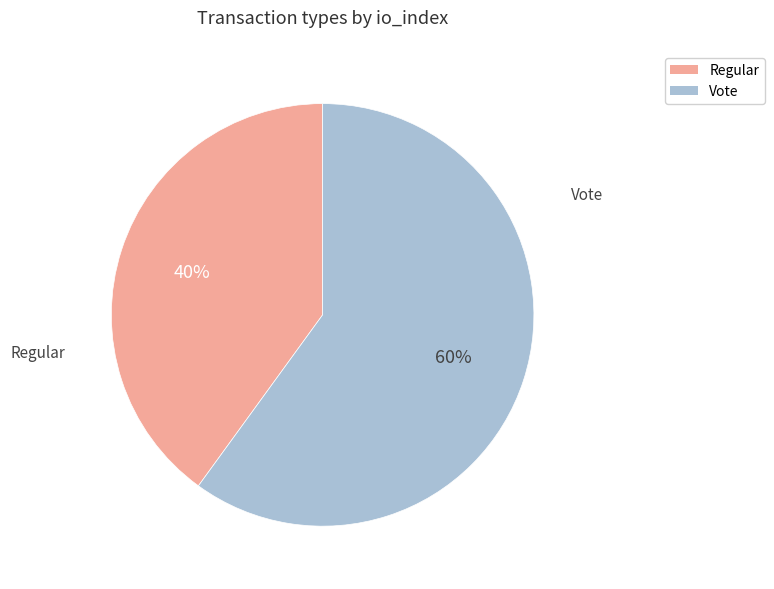

What is the ratio of the value at Regular to the value at Vote?

0.7